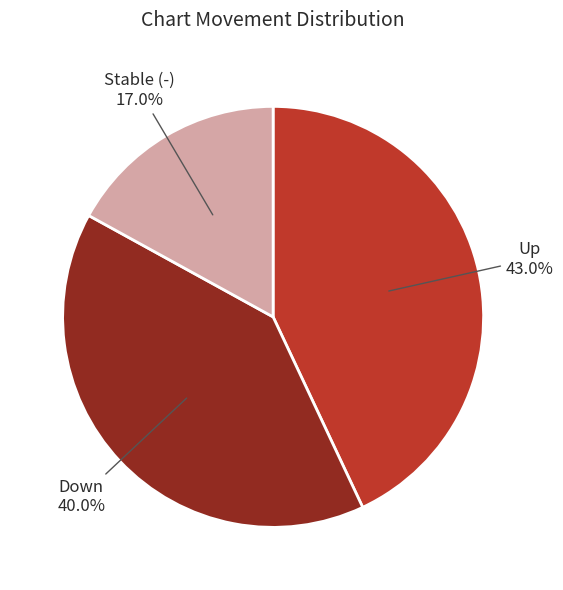

Does any single category account for the majority?

No